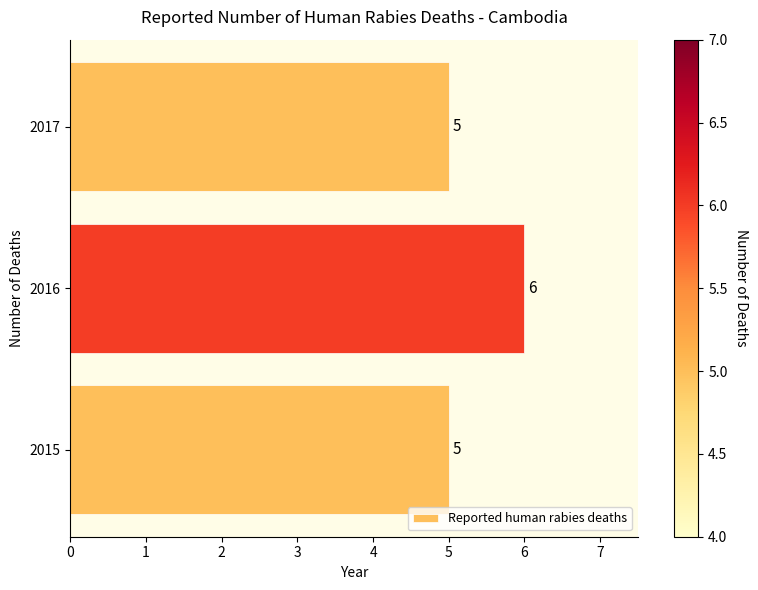

Reading bottom to top, extract all data points from this chart.

2015=5	2016=6	2017=5